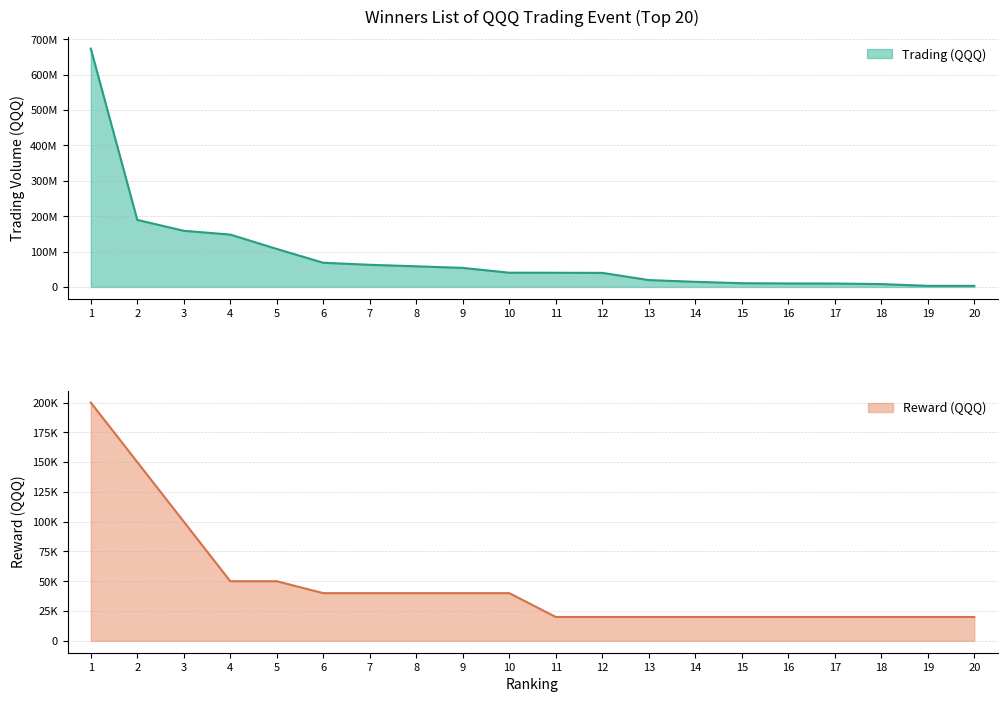

Reading left to right, extract all data points from this chart.

Trading (QQQ): 1=673558838	2=189501185	3=158685125	4=148011121	5=107405243	6=68352526	7=62597777	8=58312596	9=53817545	10=40209405	11=40082244	12=39764355	13=19408629	14=14472984	15=10541464	16=9832251	17=9586750	18=8040780	19=3132306	20=3045107
Reward (QQQ): 1=200000	2=150000	3=100000	4=50000	5=50000	6=40000	7=40000	8=40000	9=40000	10=40000	11=20000	12=20000	13=20000	14=20000	15=20000	16=20000	17=20000	18=20000	19=20000	20=20000